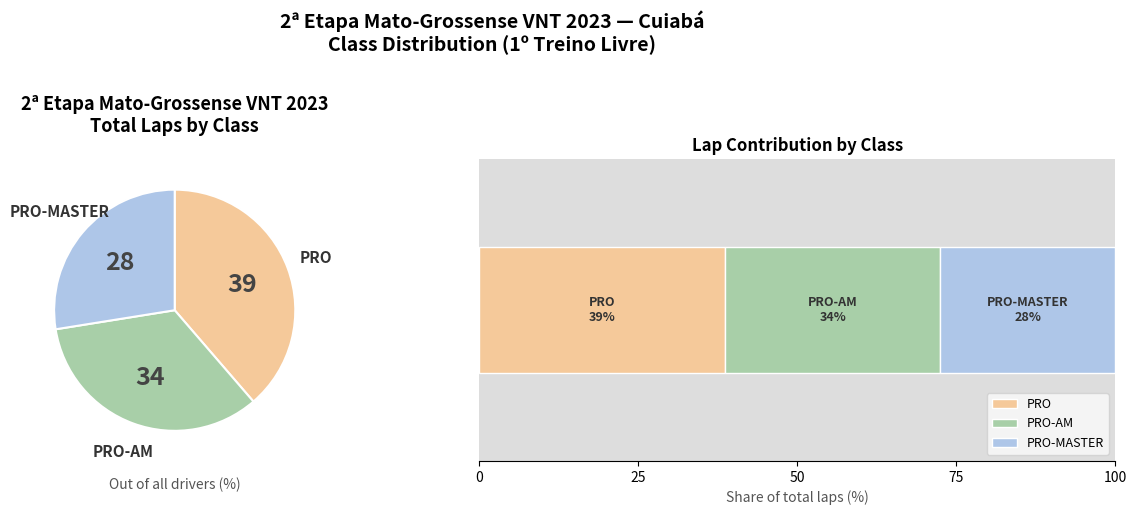

Is PRO-MASTER the majority of the pie?

No